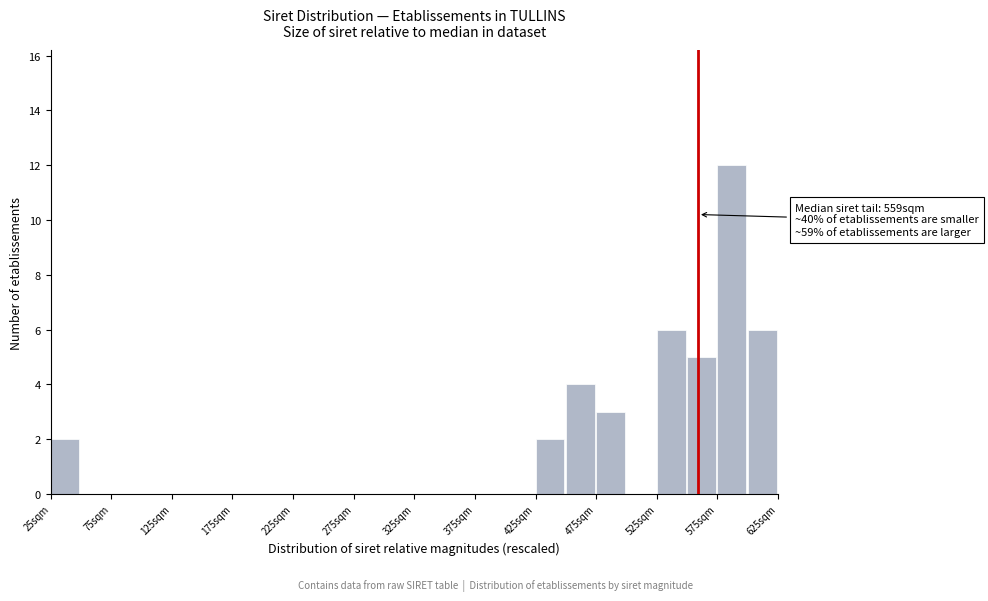

Over which range of the x-axis is the bar tallest?

575 to 600